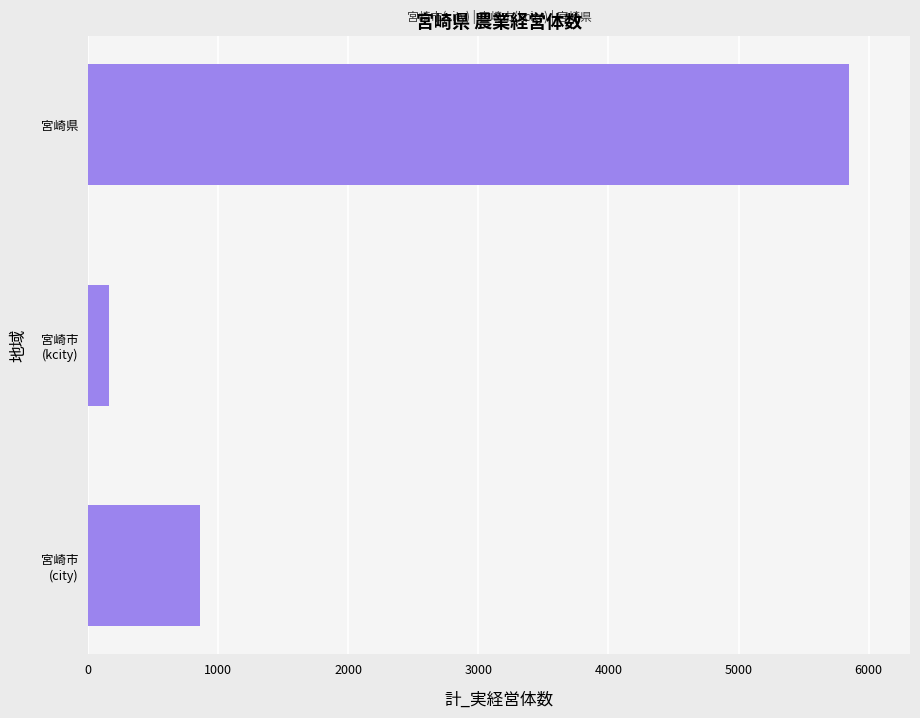

The value at 宮崎県 is 8777. True or false?

False